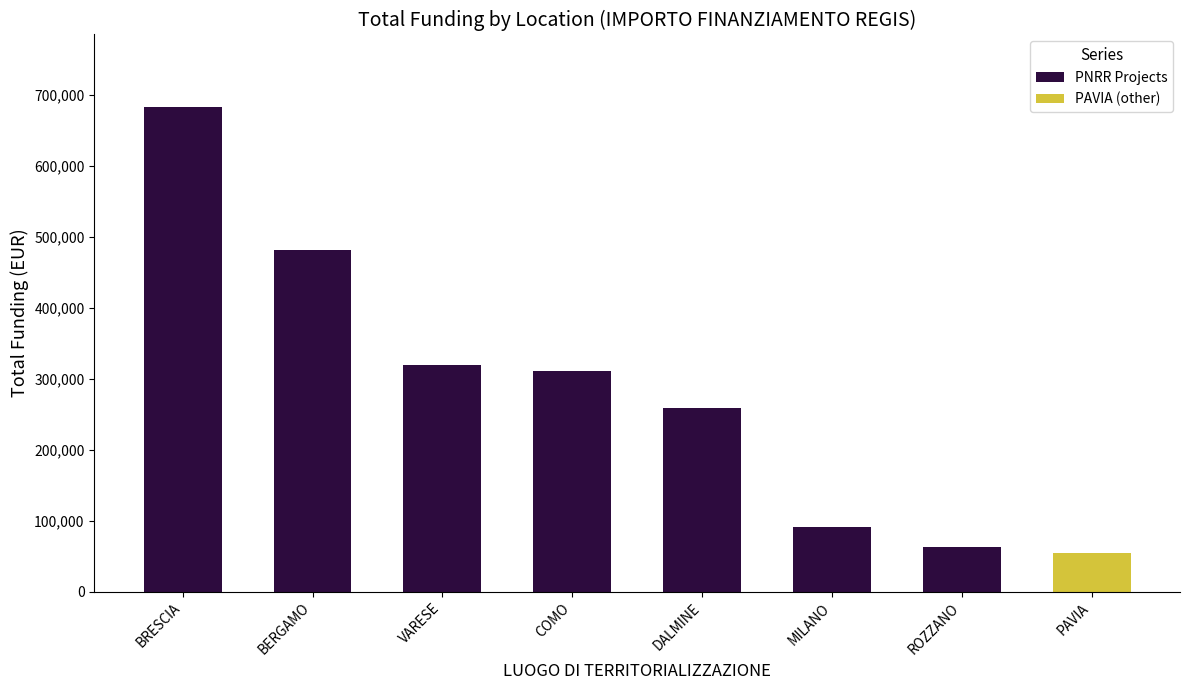

What is the maximum value shown in the chart?

682502.5